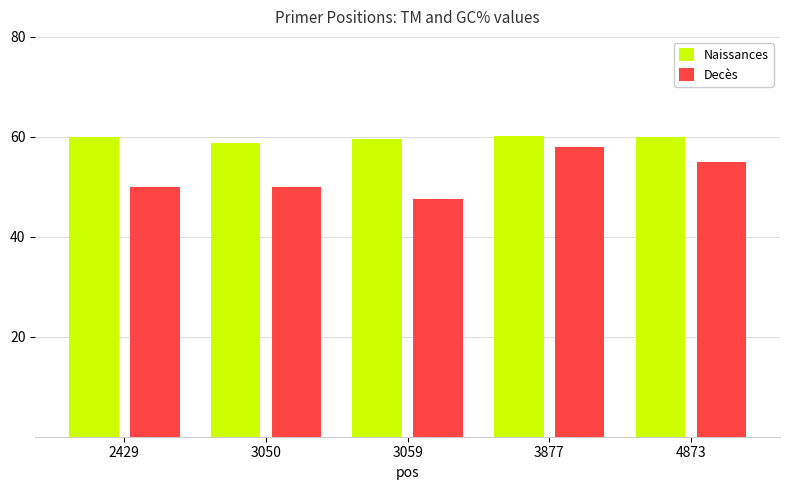

Is the value of Decès at 3059 greater than the value of Naissances at 4873?

No